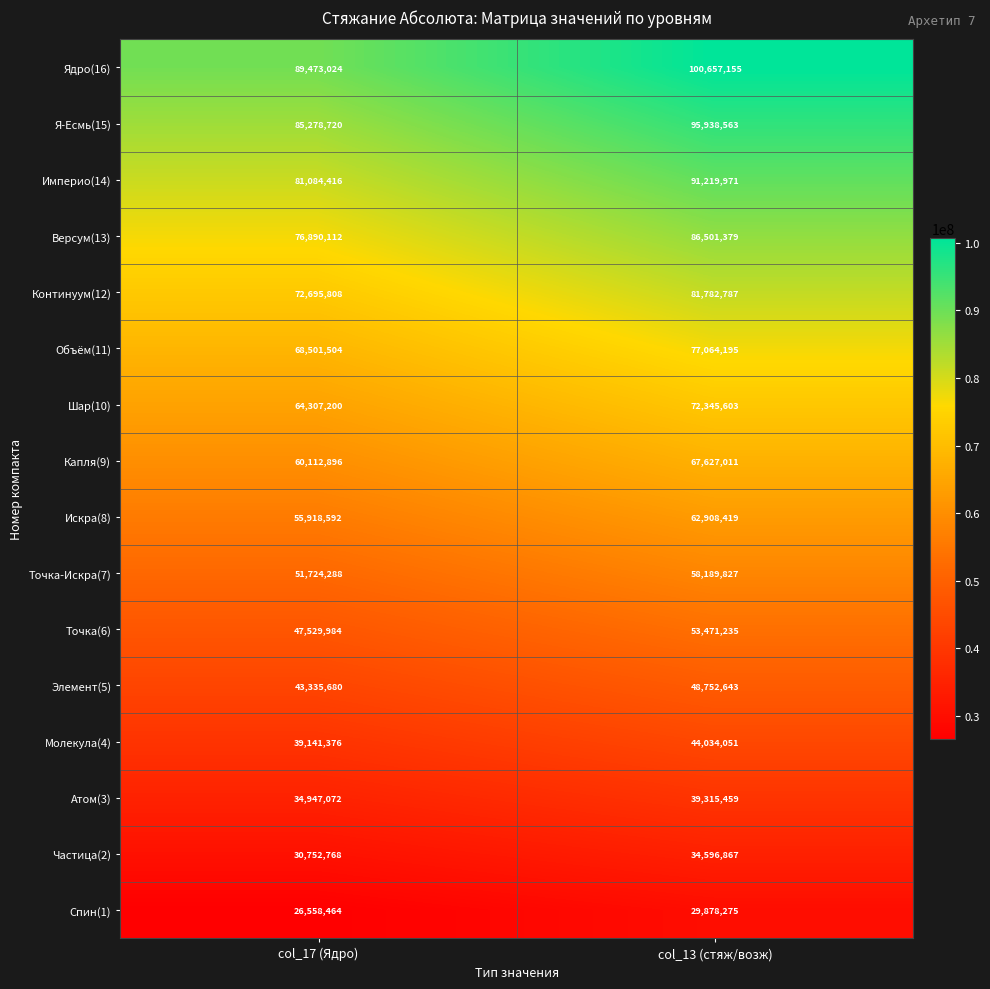

Rank the series by their maximum value, from highest to lowest.

Ядро(16), Я-Есмь(15), Империо(14), Версум(13), Континуум(12), Объём(11), Шар(10), Капля(9), Искра(8), Точка-Искра(7), Точка(6), Элемент(5), Молекула(4), Атом(3), Частица(2), Спин(1)